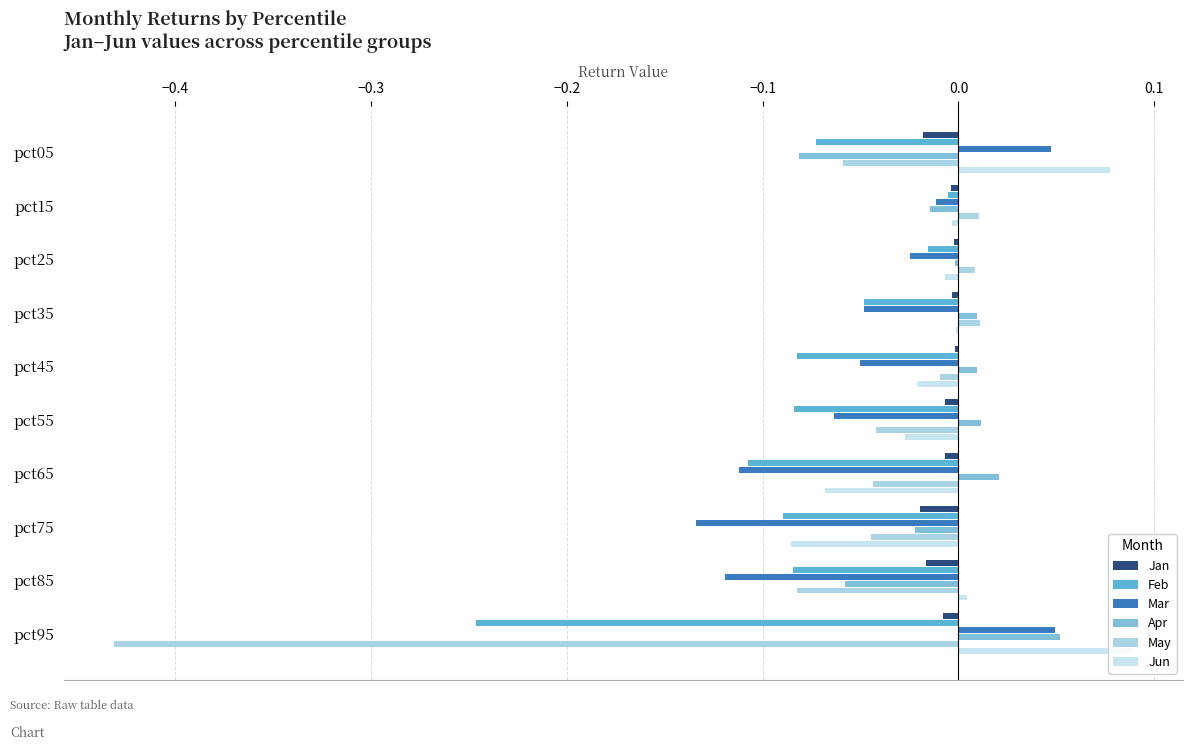

Which series has the largest total across all categories?

Jun